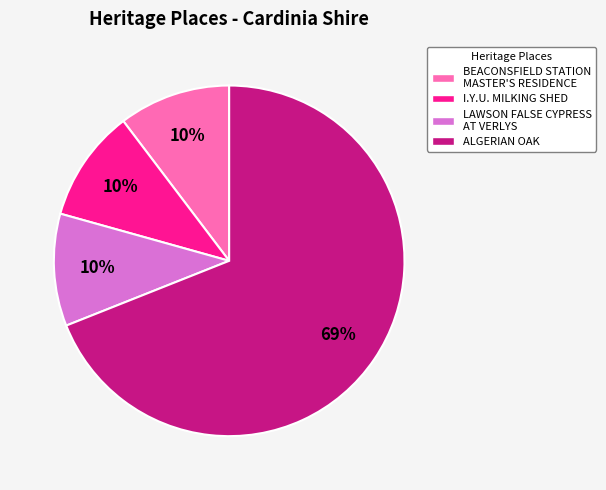

To the nearest percent, what portion does LAWSON FALSE CYPRESS AT VERLYS represent?

10%